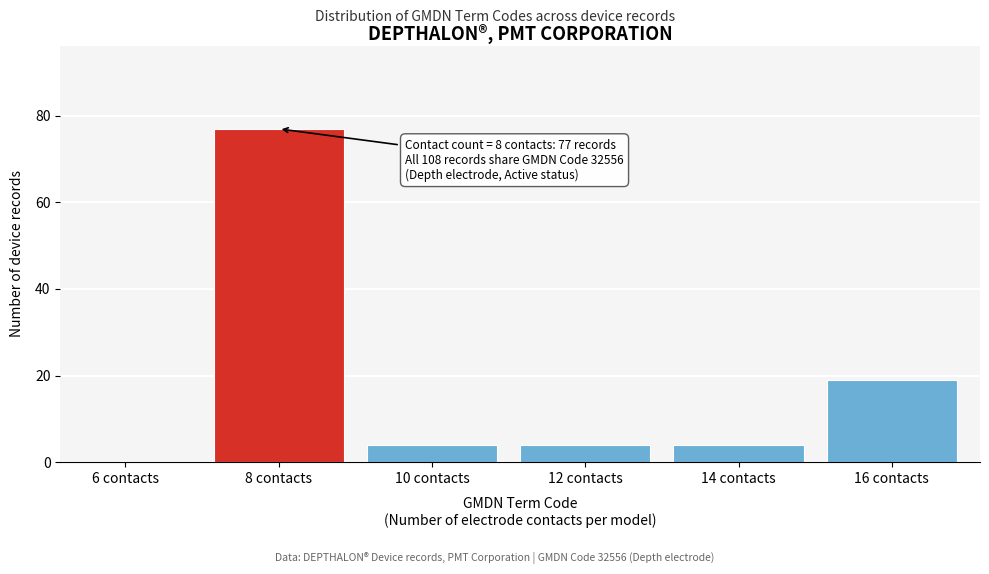

Reading left to right, what are all the values shown in this chart?

6 contacts=0	8 contacts=77	10 contacts=4	12 contacts=4	14 contacts=4	16 contacts=19